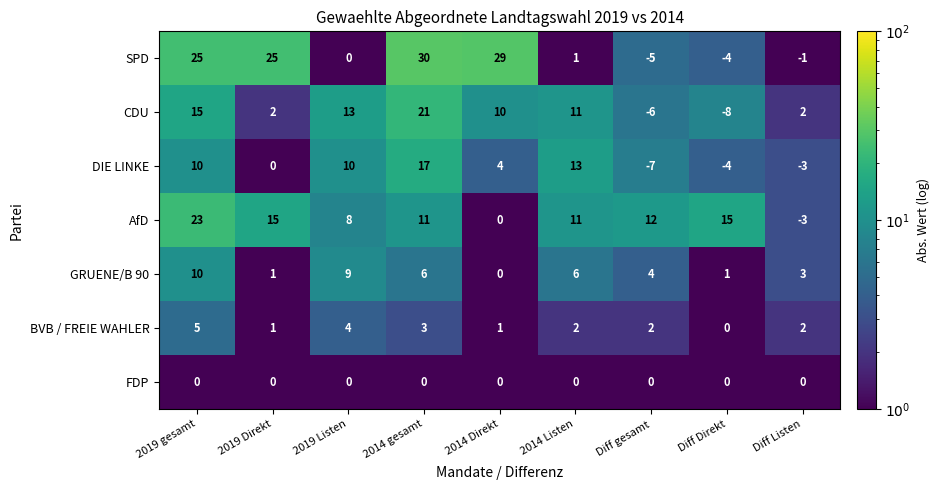

The SPD series shows 51 at 2014 gesamt. True or false?

False